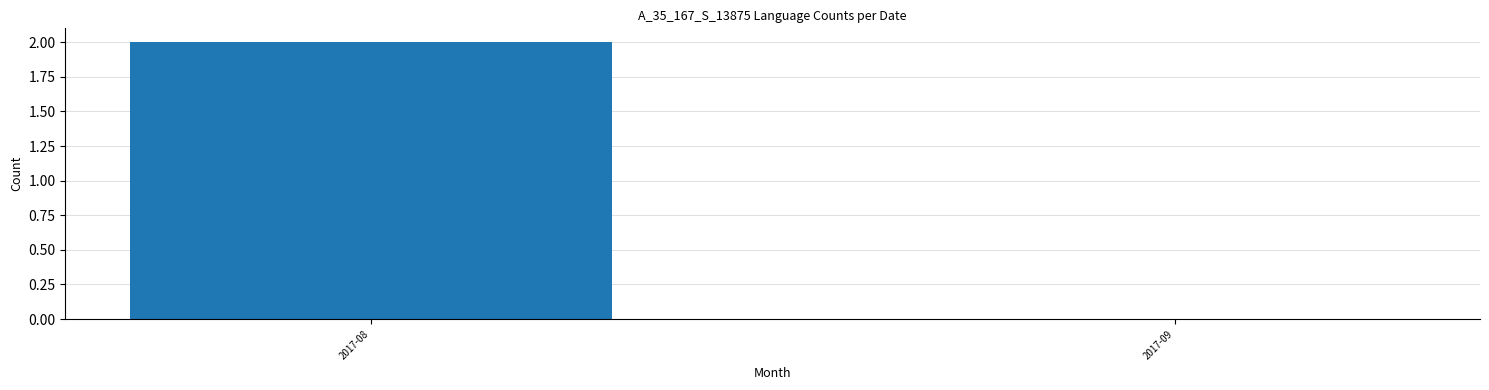

Are the bars horizontal?

No